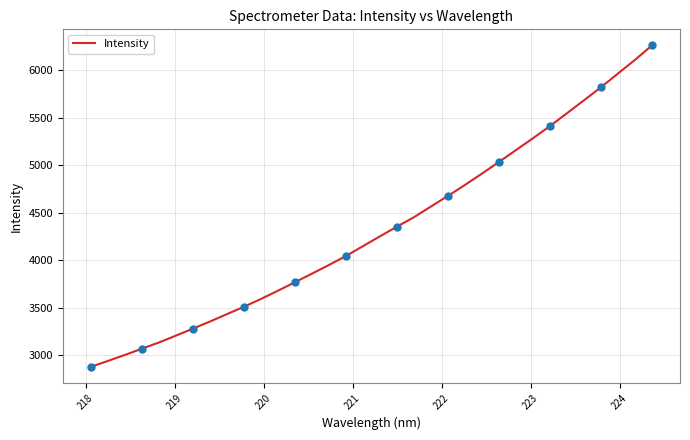

What is the difference between the maximum and minimum values?

3382.4